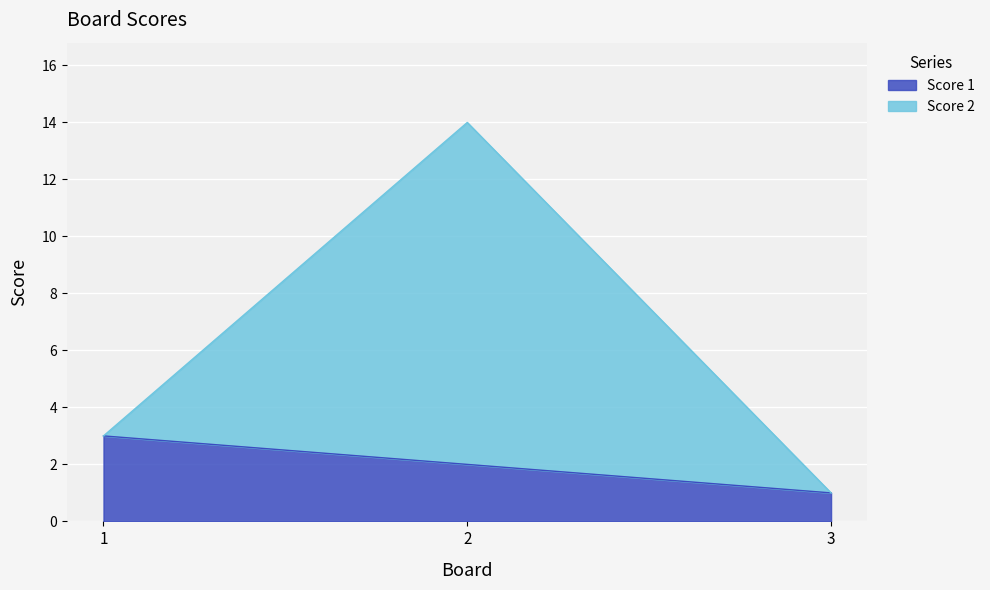

Where does the Score 2 series first go above 3?

2